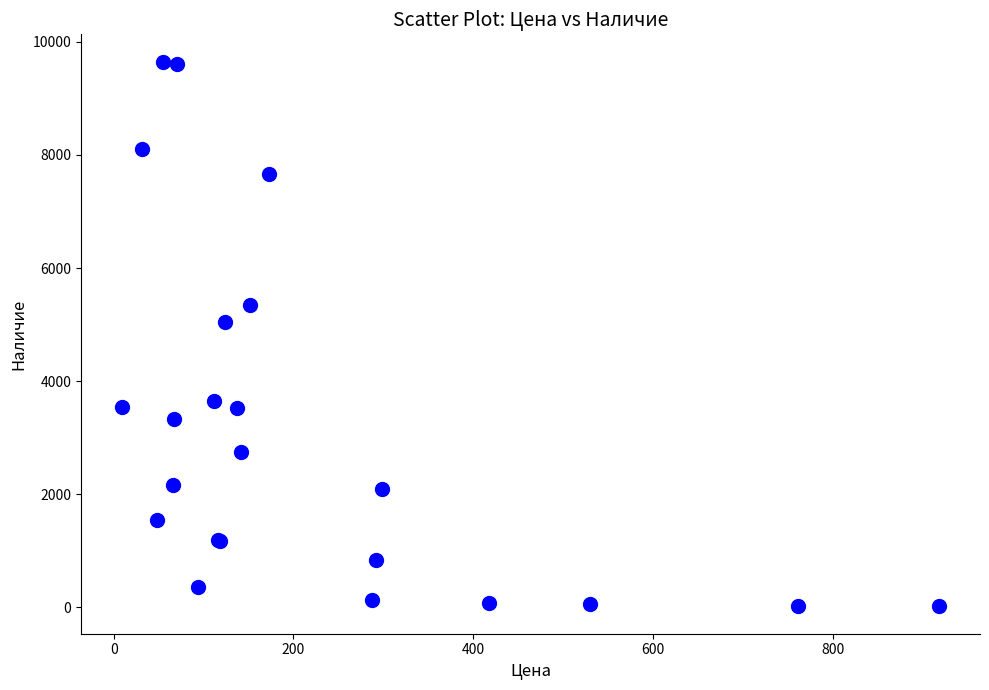

What Y value in the scatter plot is closest to 4832?

5040